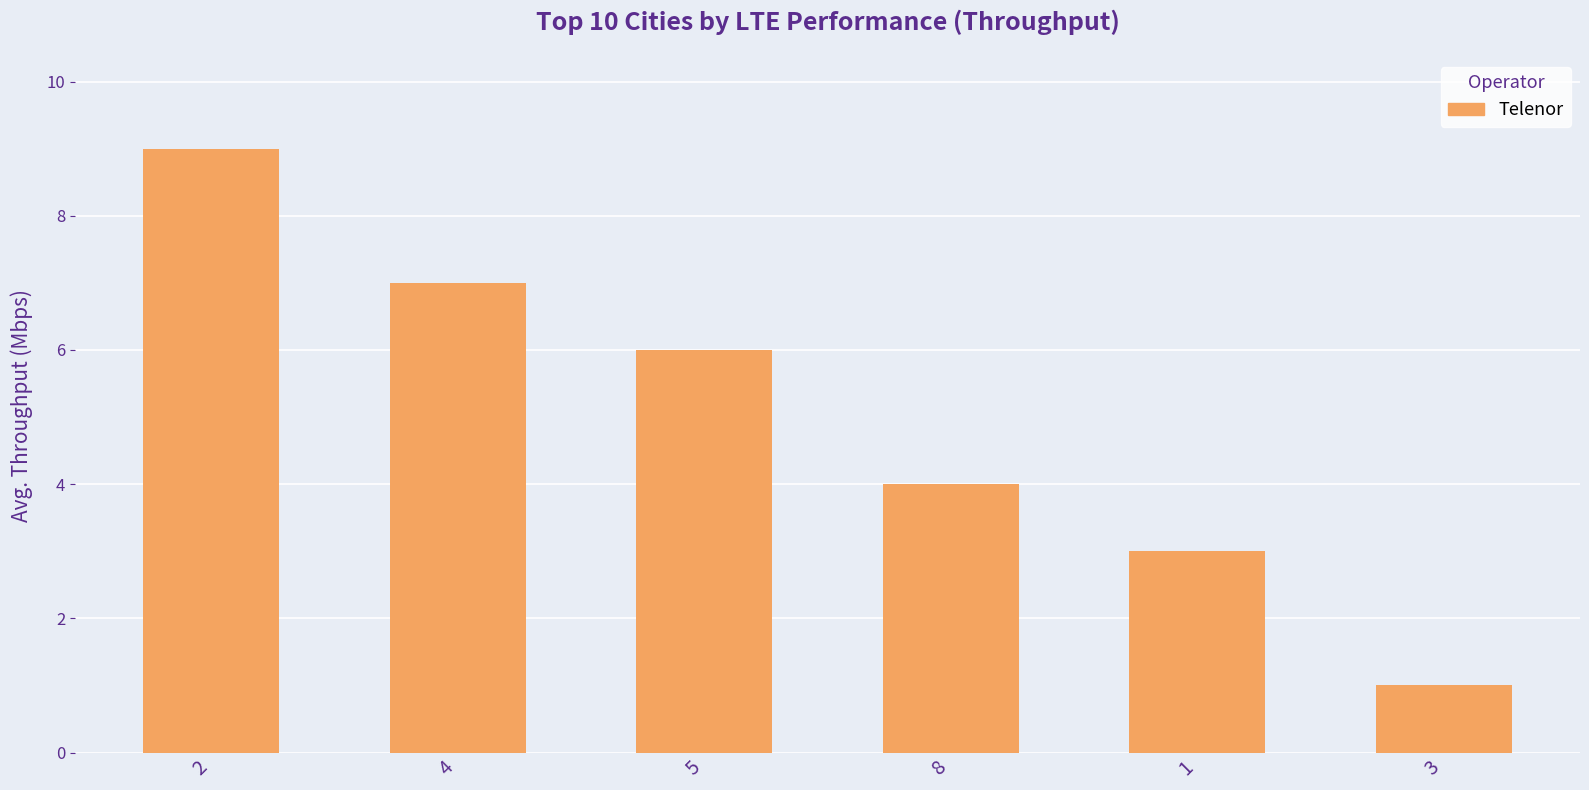

Which label corresponds to the largest value in the chart?

2